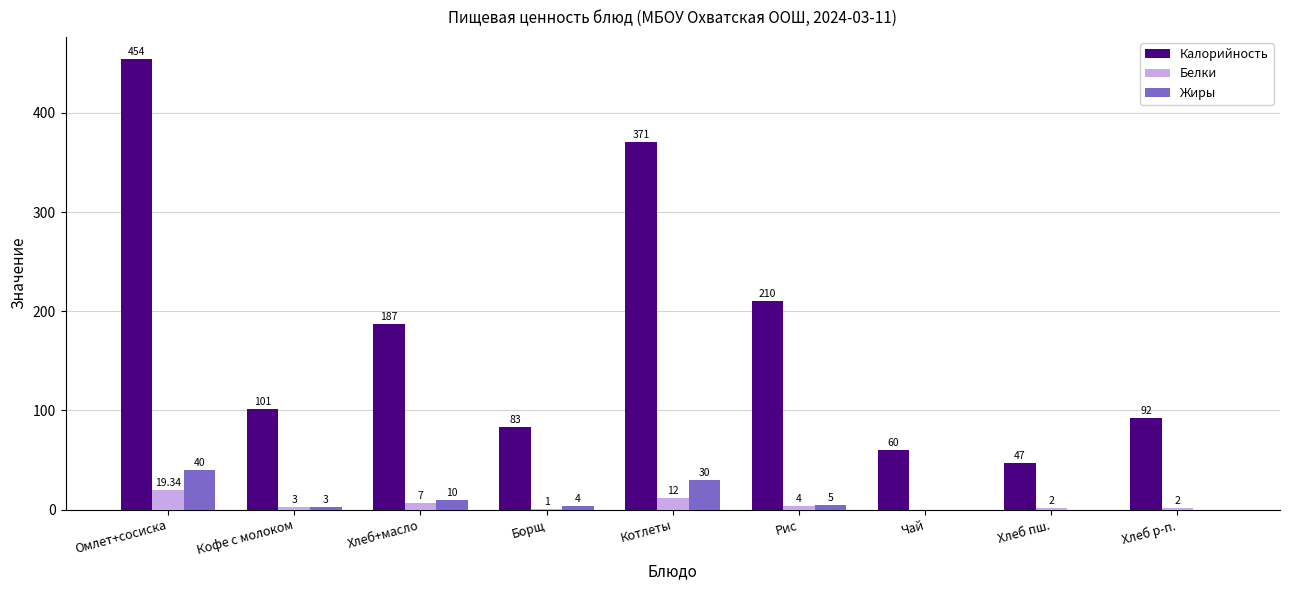

How many series are shown in this chart?

3